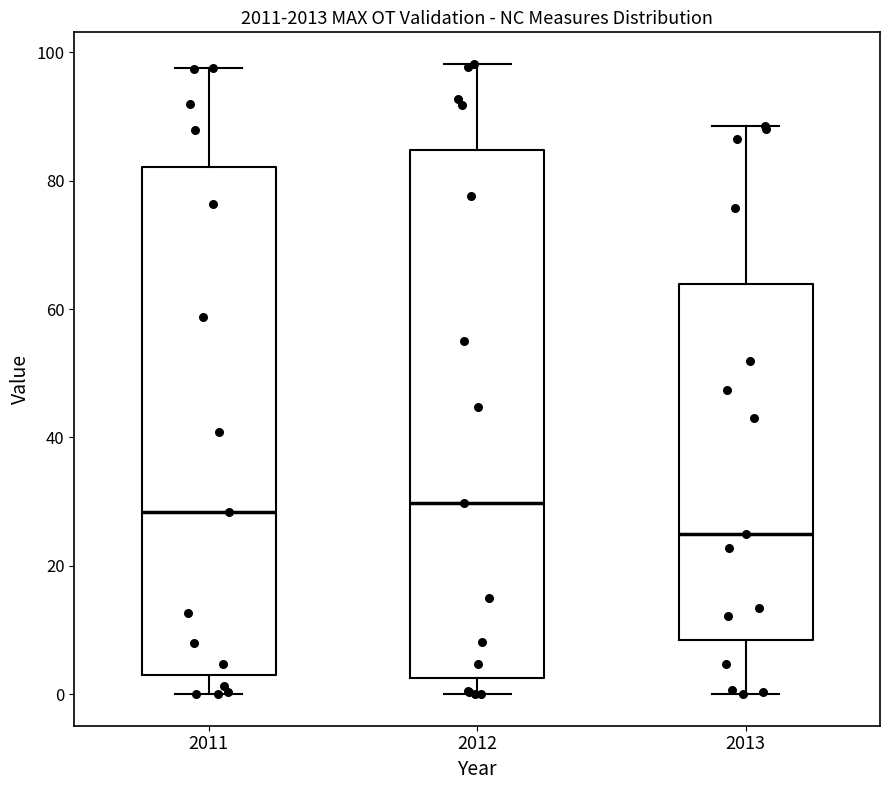

Reading left to right, transcribe this box plot: for each box, give where its median line is, the range the box spans, and where its two whiskers end, as read against the y-axis. The values are not printed on the chart, so give them approximately, as read against the axis.

2011: median 28, box 2 to 82, whiskers 0 to 98
2012: median 30, box 2 to 84, whiskers 0 to 98
2013: median 24, box 8 to 64, whiskers 0 to 88